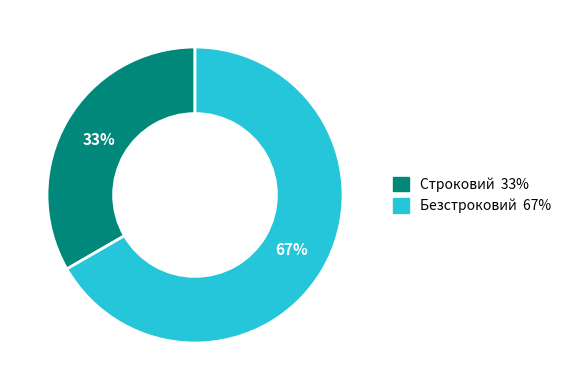

To the nearest percent, what is the average slice percentage?

50%